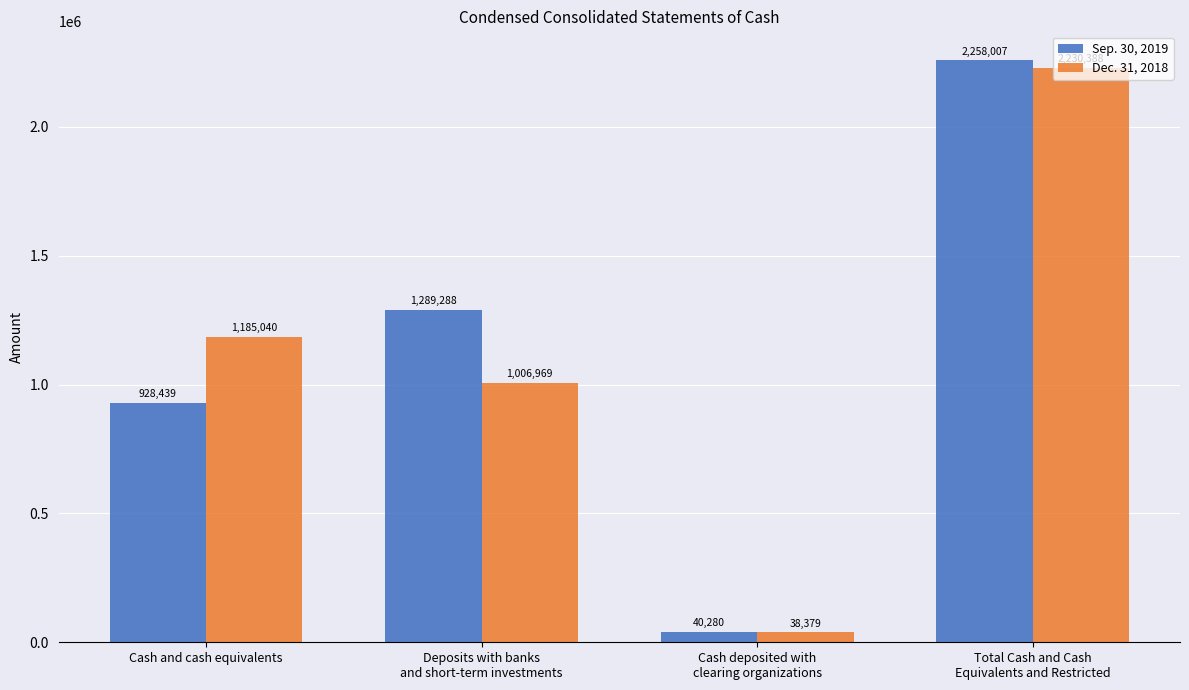

What is the label of the 2nd bar from the right?

Cash deposited with
clearing organizations